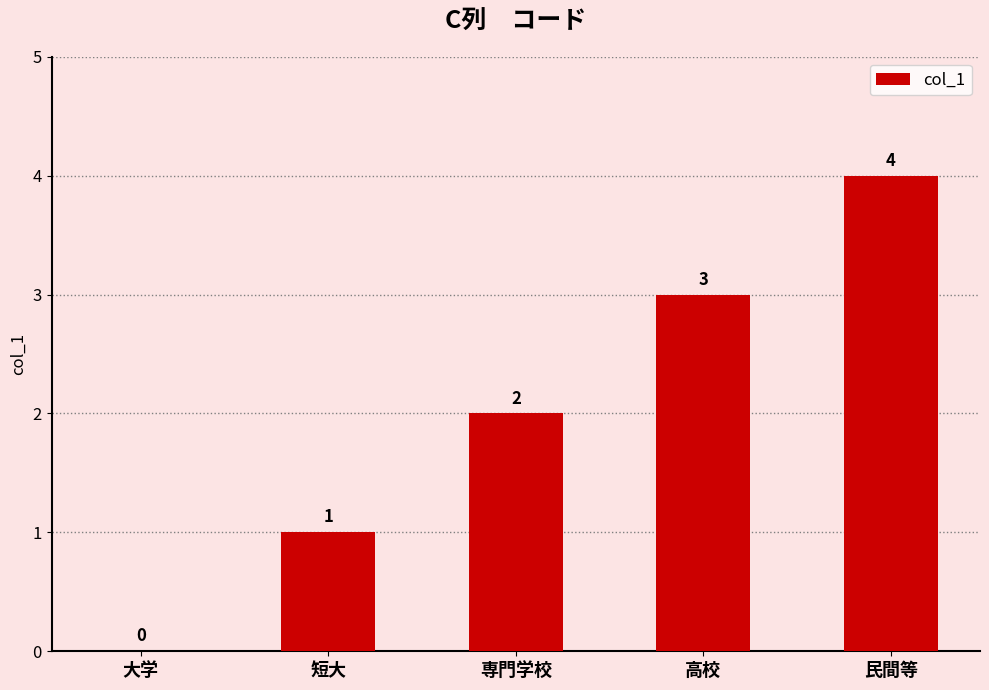

Which label corresponds to the largest value in the chart?

民間等